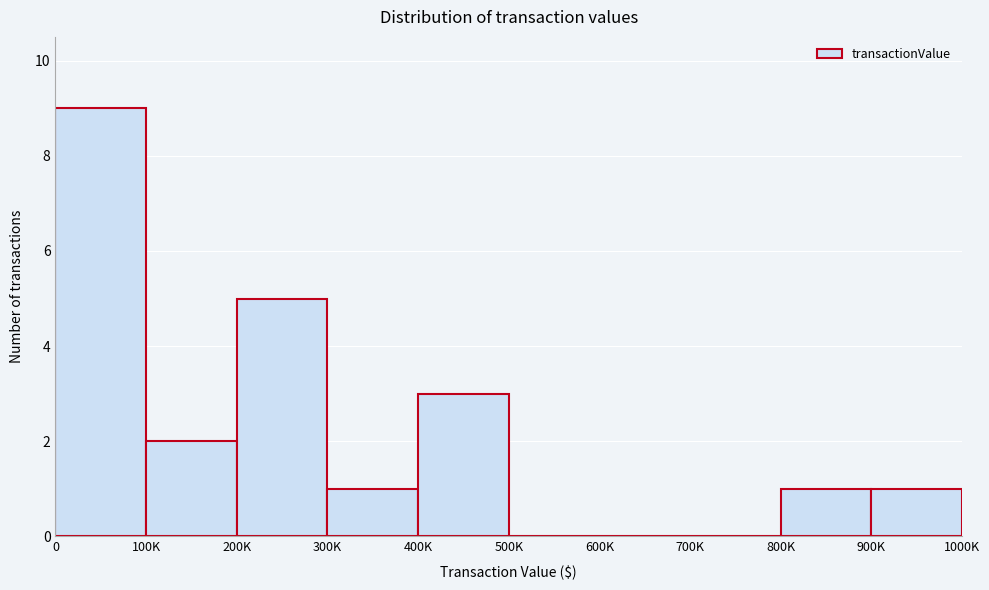

Reading left to right, transcribe all the data shown in this chart.

0=9	100K=2	200K=5	300K=1	400K=3	500K=0	600K=0	700K=0	800K=1	900K=1